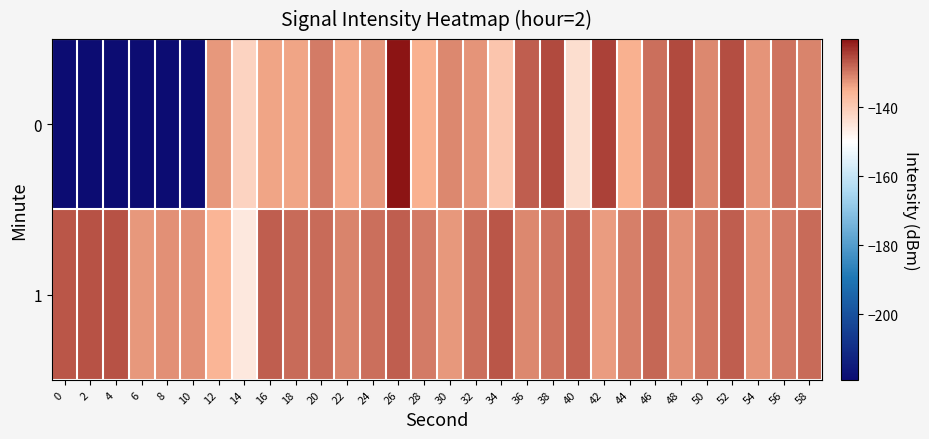

Rank the series by their maximum value, from lowest to highest.

1, 0